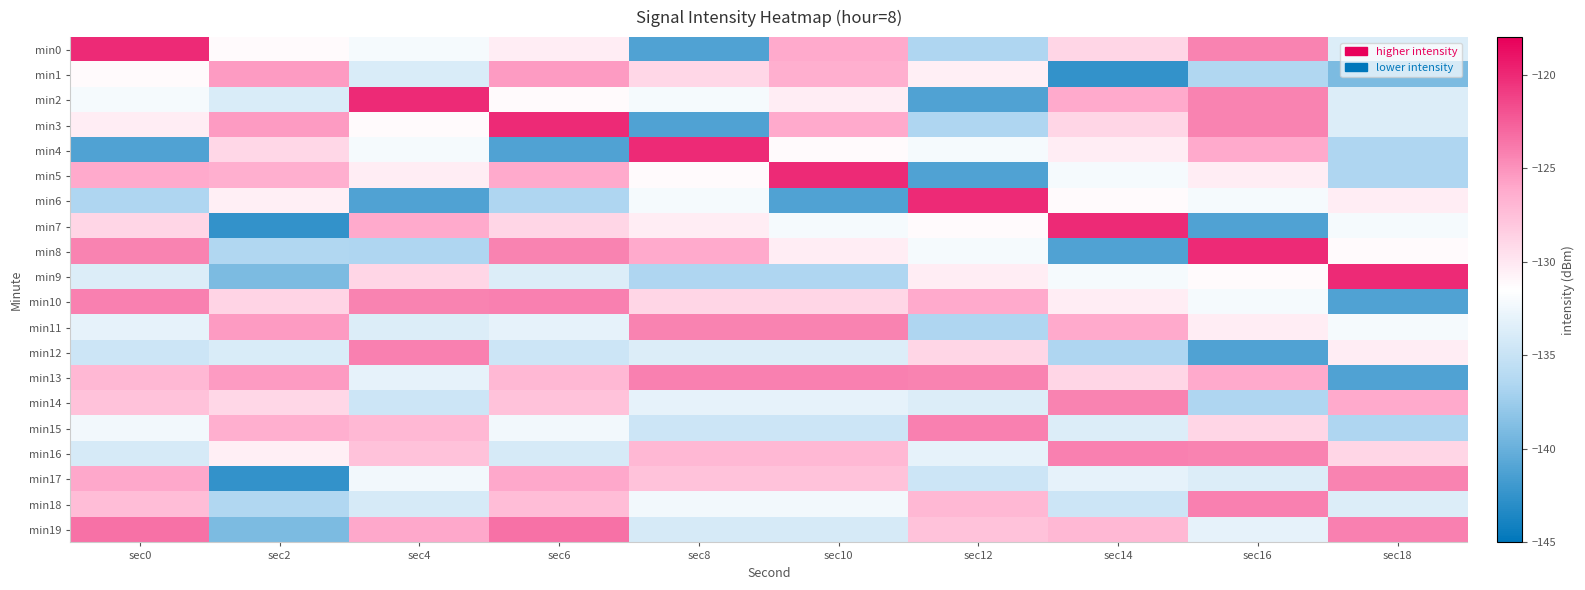

Which series changed the most between sec2 and sec18?

min9